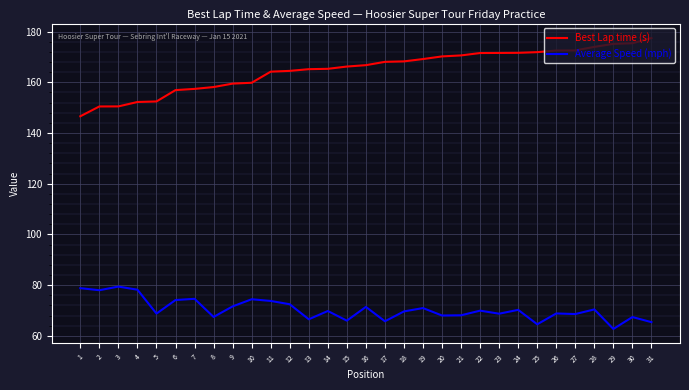

Where does the Average Speed (mph) series first go above 69?

1